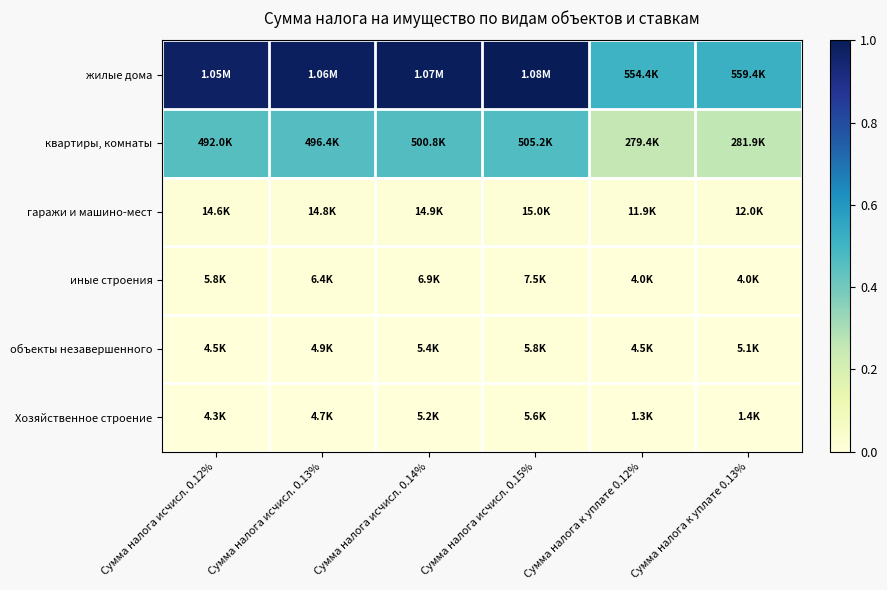

At which category is the sum across all series the highest?

Сумма налога исчисл. 0.15%